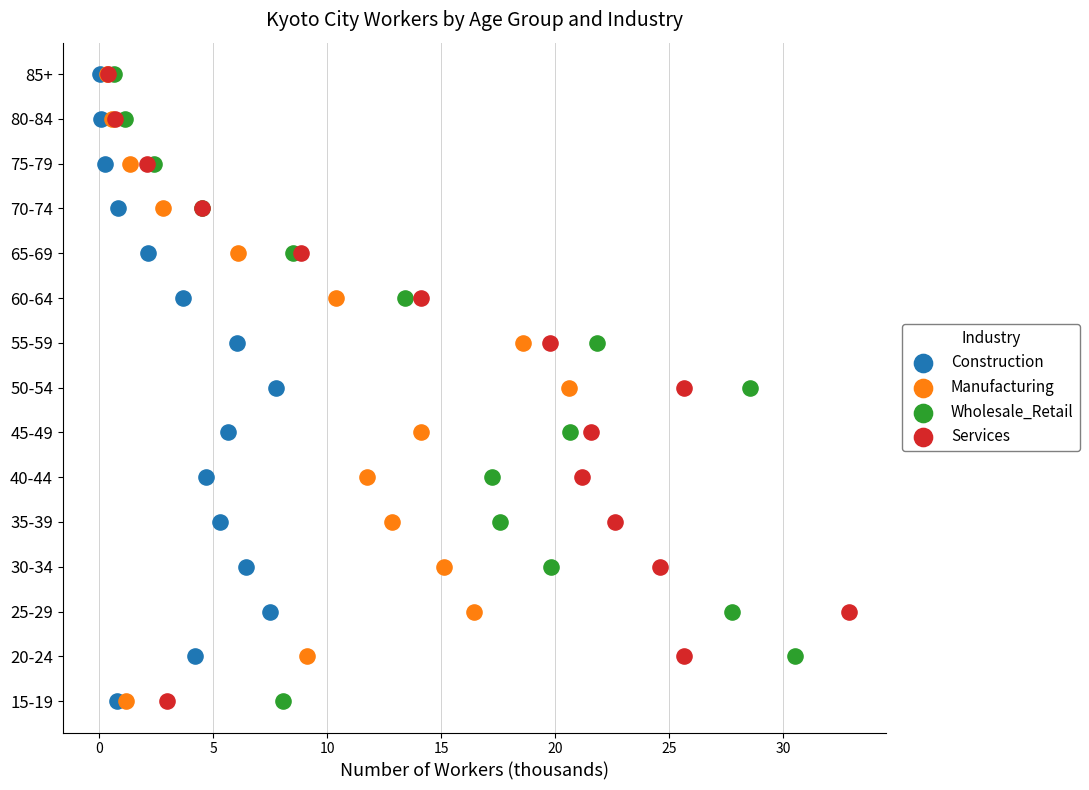

What are all the series names shown in the legend?

Construction, Manufacturing, Wholesale_Retail, Services